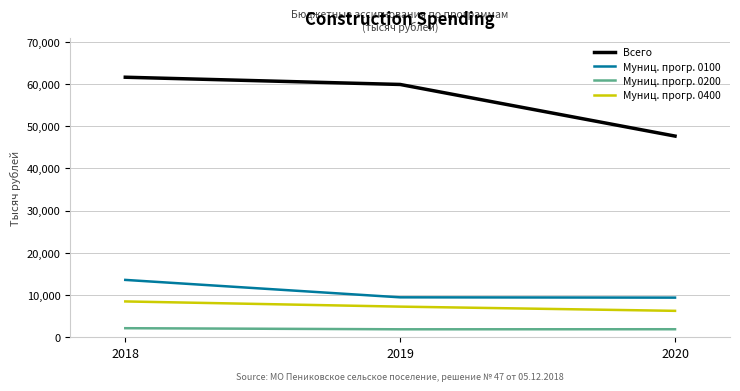

Which series changed the most between 2018 and 2020?

Всего